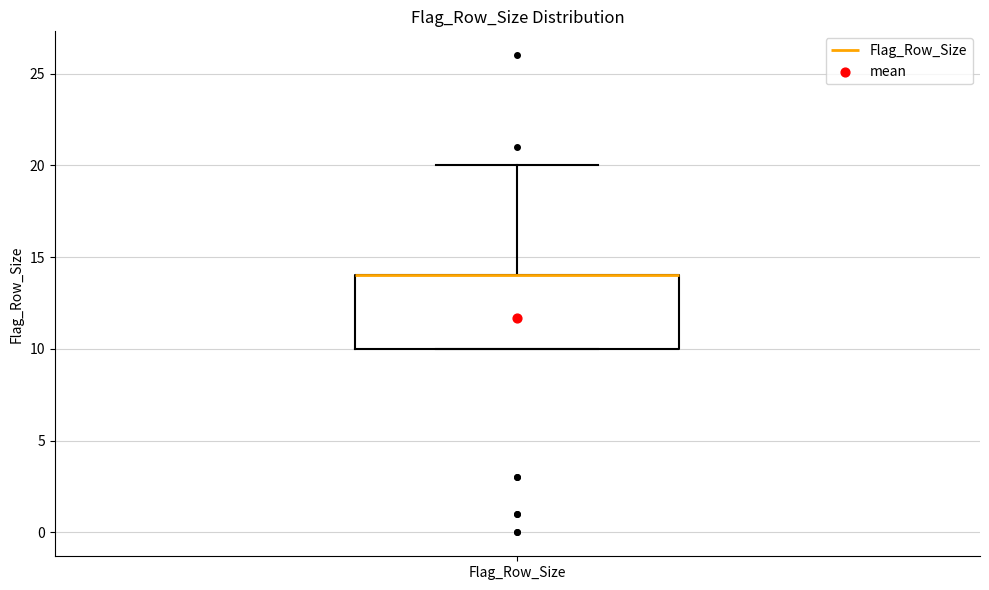

Where is the lower edge of the box for Flag_Row_Size on the y-axis? The values are not printed on the chart, so give them approximately, as read against the axis.

10